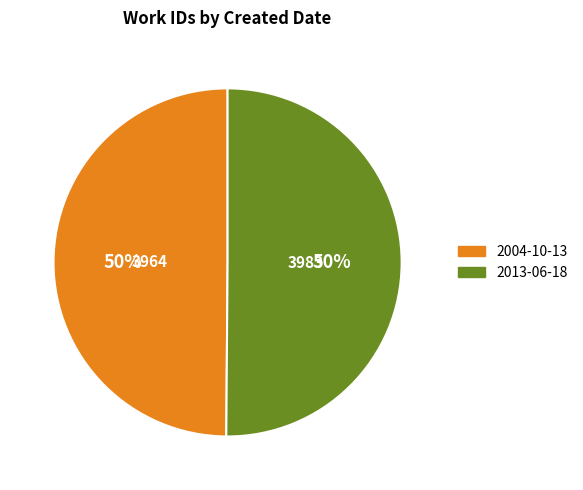

To the nearest percent, what is the combined percentage of 2013-06-18 and 2004-10-13?

100%